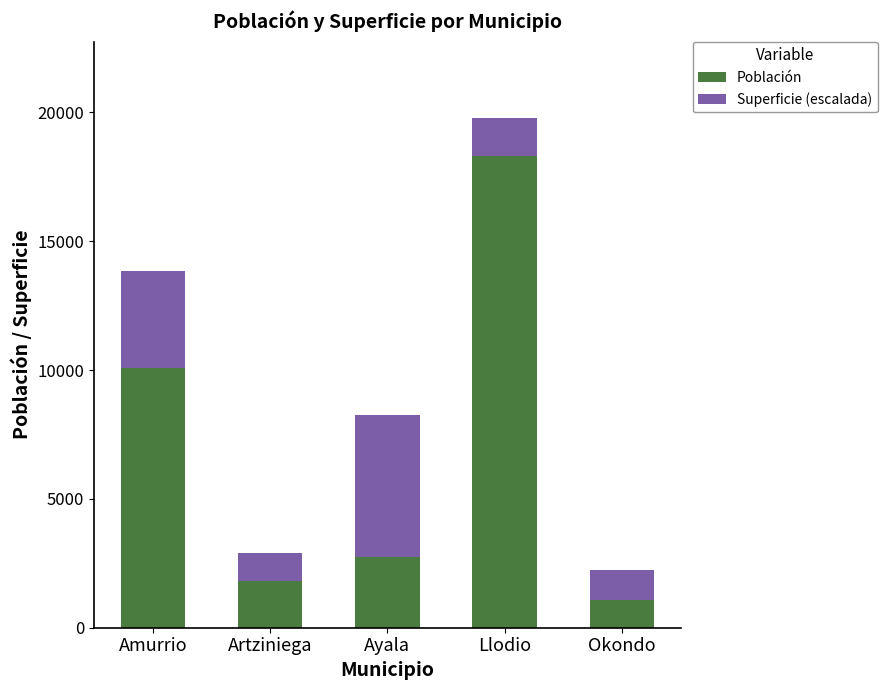

What is the lowest value of the Población series?

1087.0